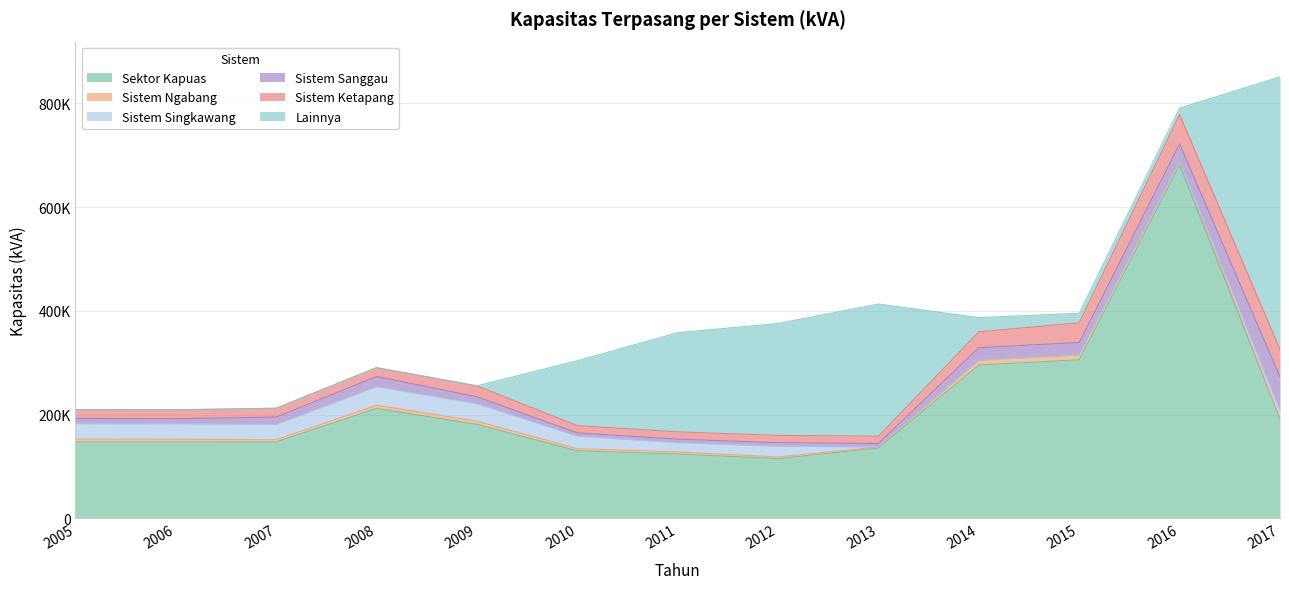

What is the difference between the Sektor Kapuas values at 2015 and 2016?

375075